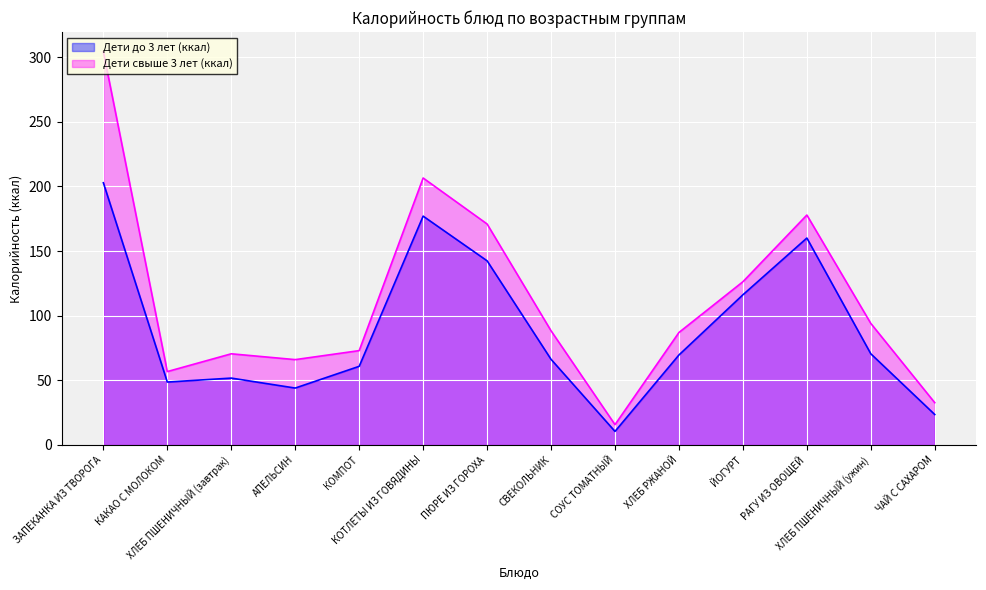

What is the sum of all Дети до 3 лет (ккал) values?

1243.9